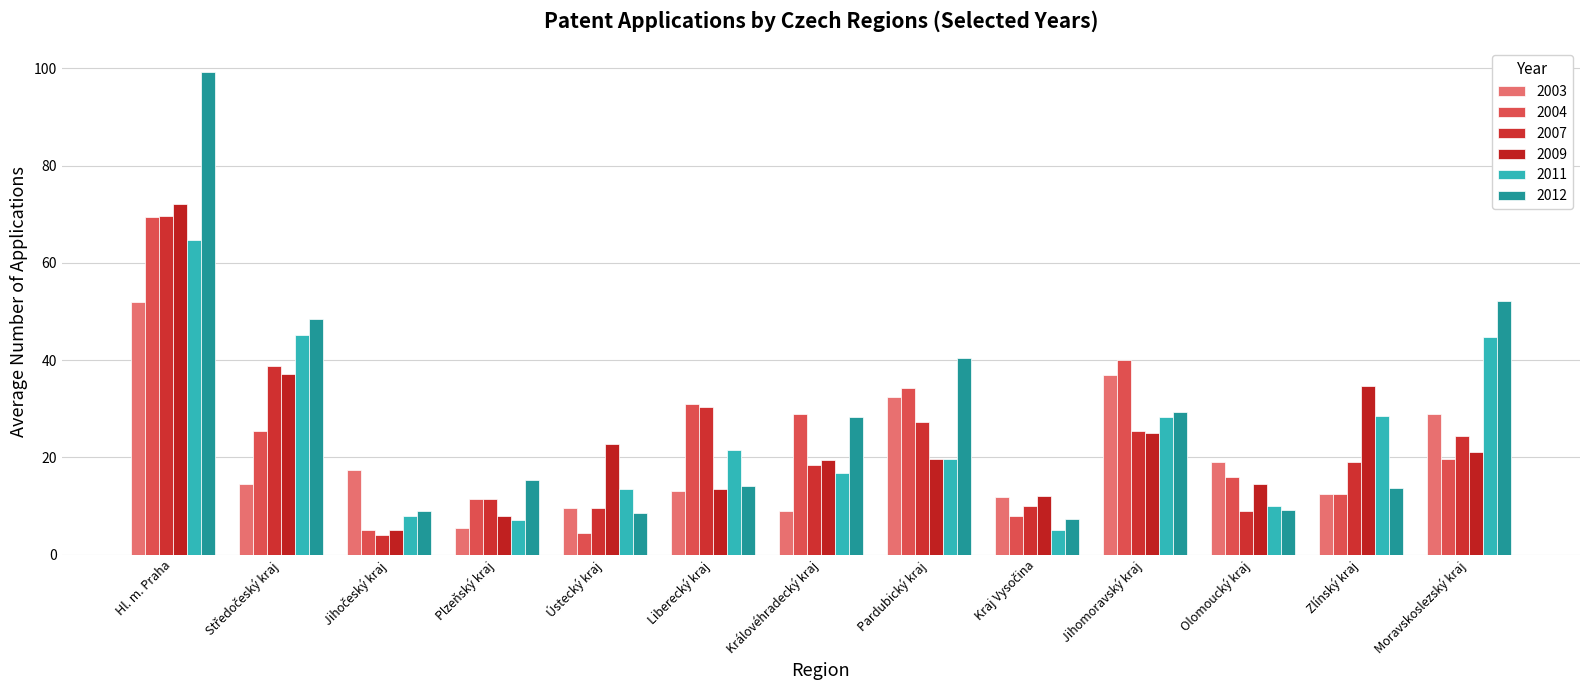

What is the maximum value shown in the chart?

99.2